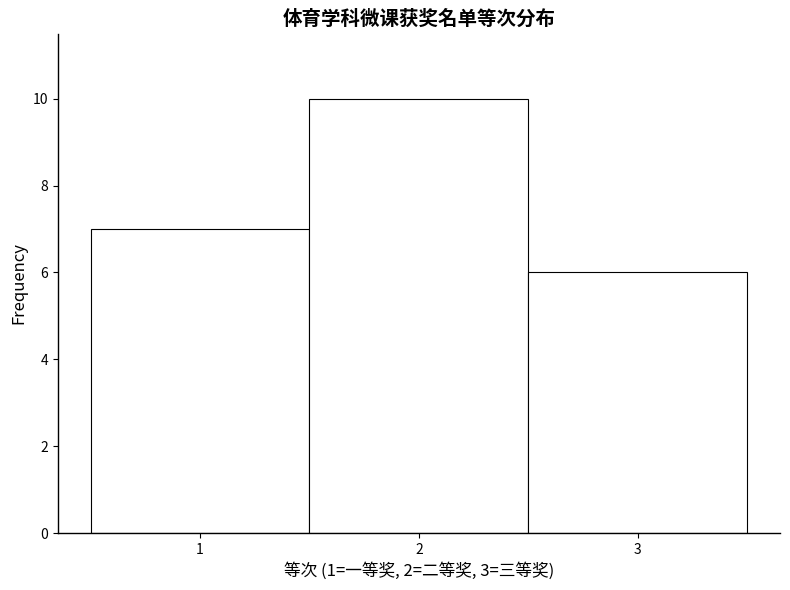

Over which range of the x-axis is the bar tallest?

1.5 to 2.5